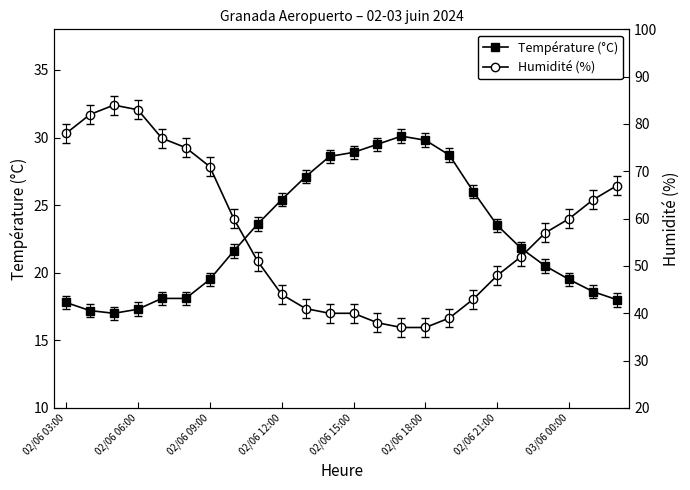

What is the sum of all Température (°C) values?

546.2